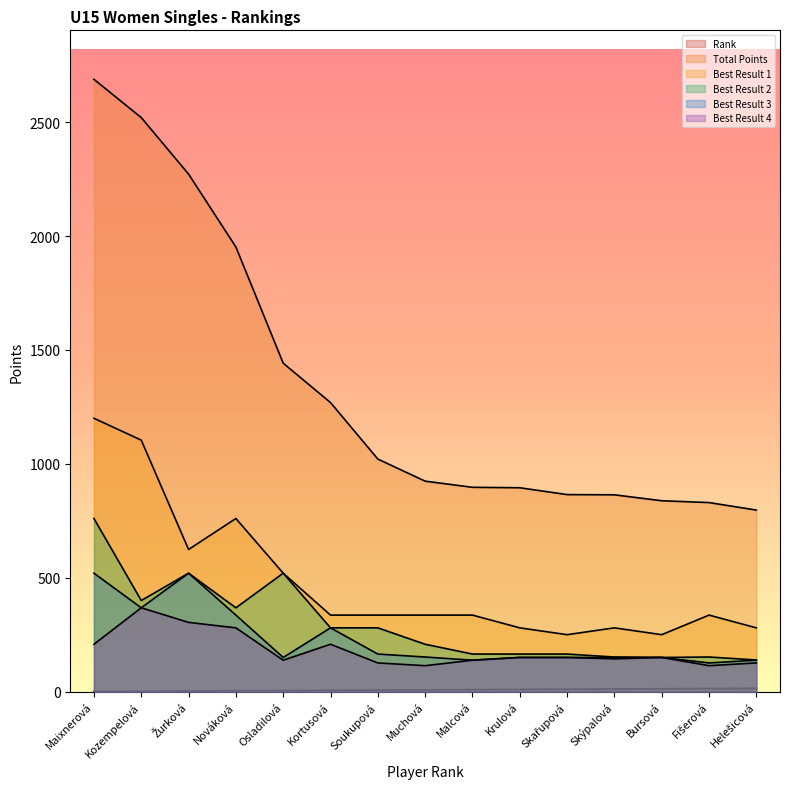

True or false: Best Result 4 has more than 2 points higher than both neighbors.

True